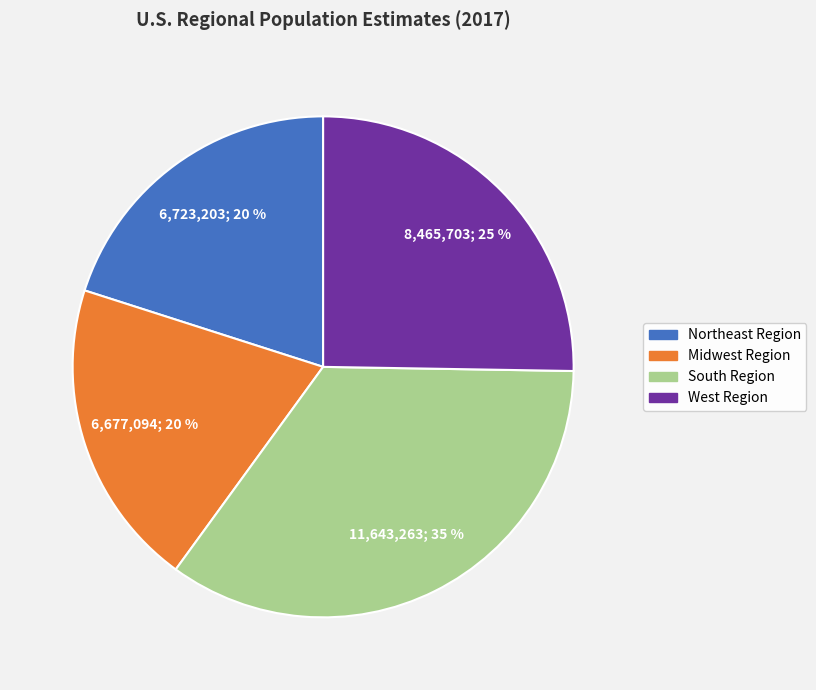

To the nearest percent, what is the difference between the Northeast Region and South Region slice percentages?

15%